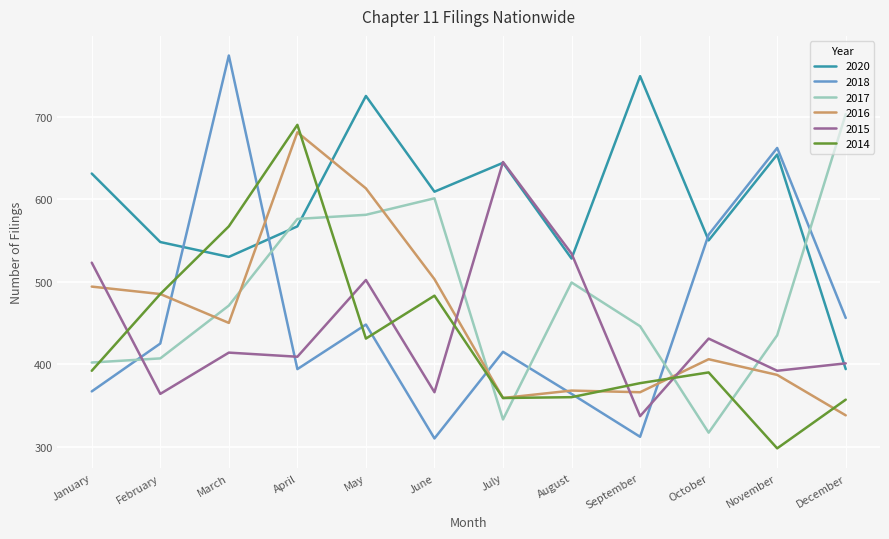

Which series changed the most between May and November?

2016